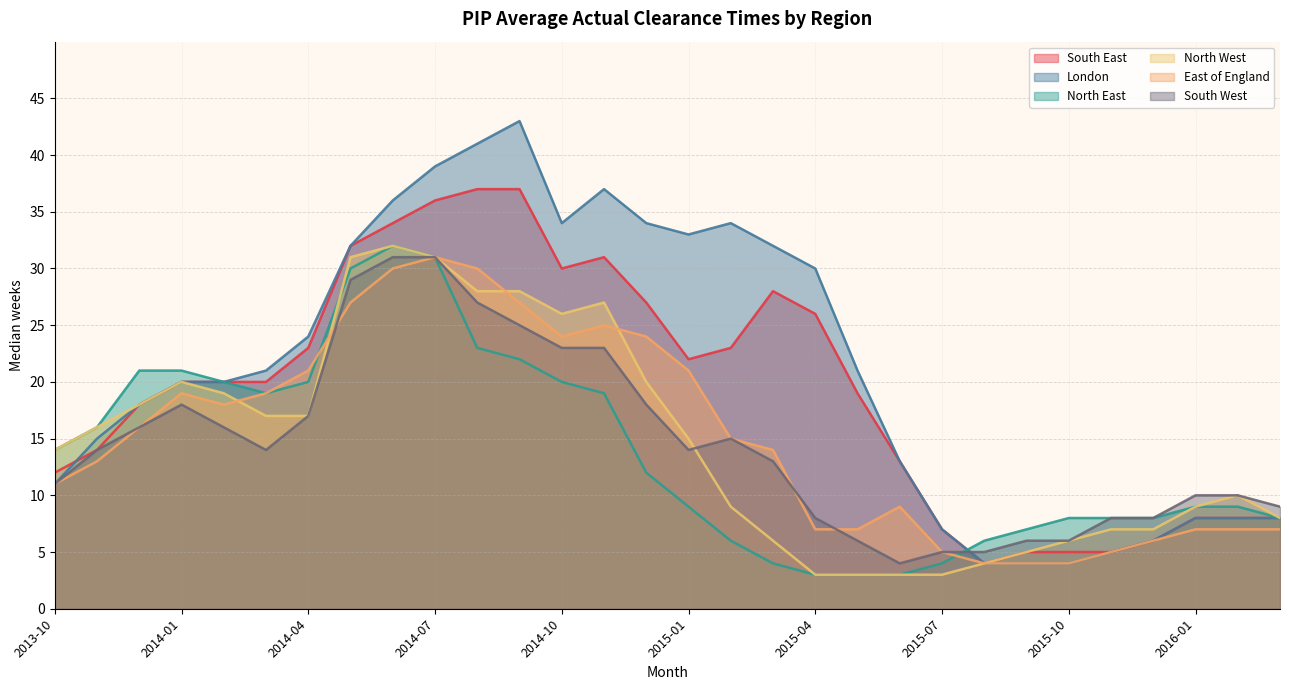

At which label does South West first exceed 14?

2013-12